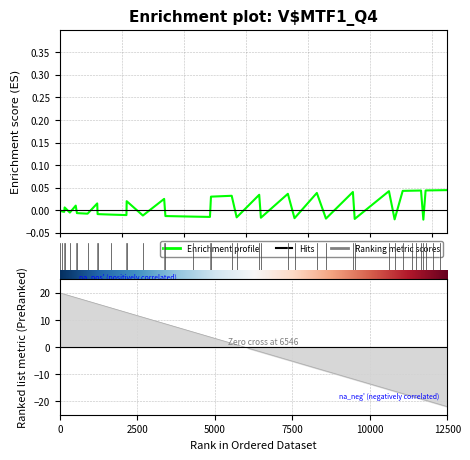

What is the sum of all values?

0.4